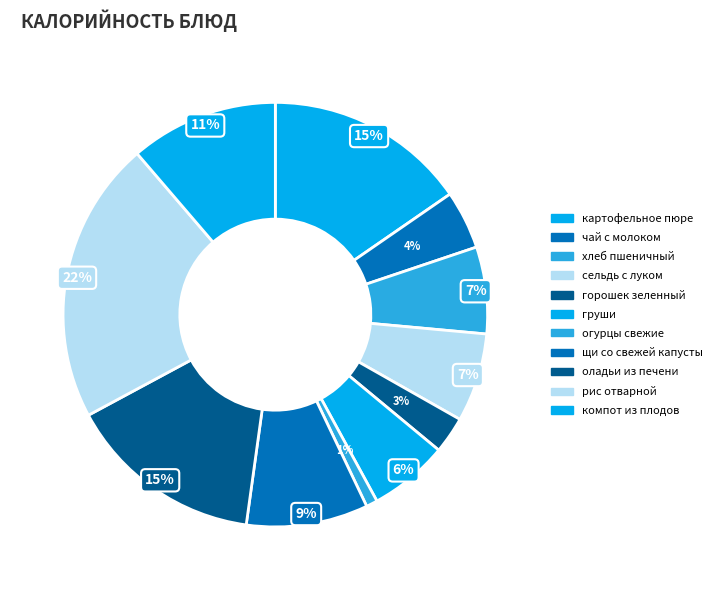

Does any single category account for the majority?

No